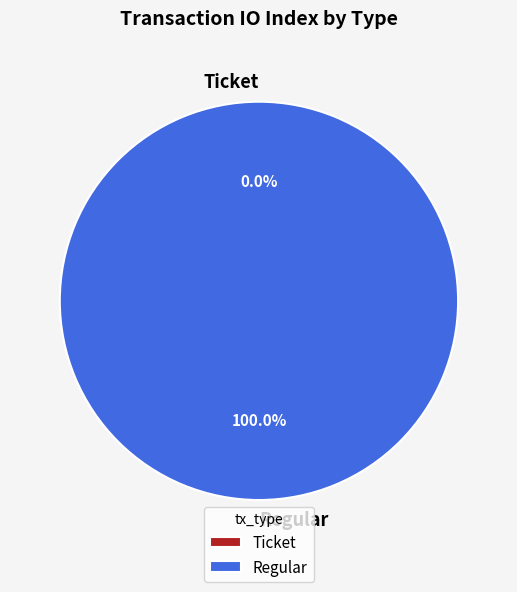

Which has a higher value, Ticket or Regular?

Regular